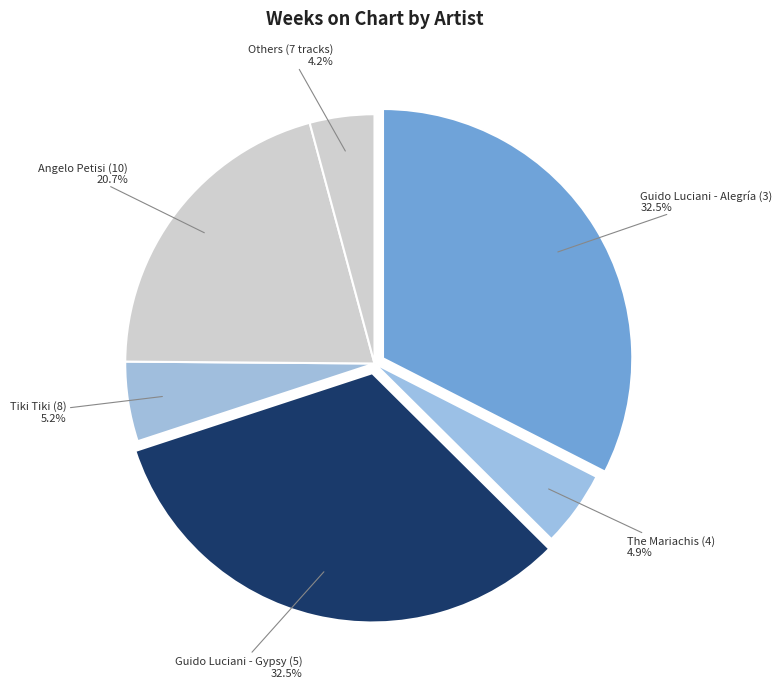

Is The Mariachis (4) the majority of the pie?

No